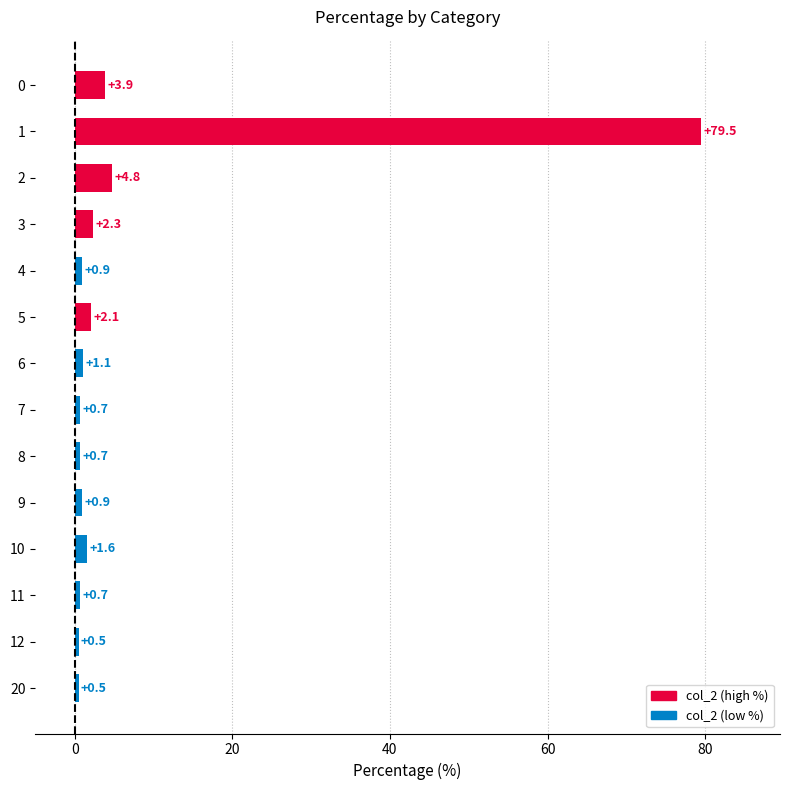

What is the value of the 2nd bar from the top?

79.5